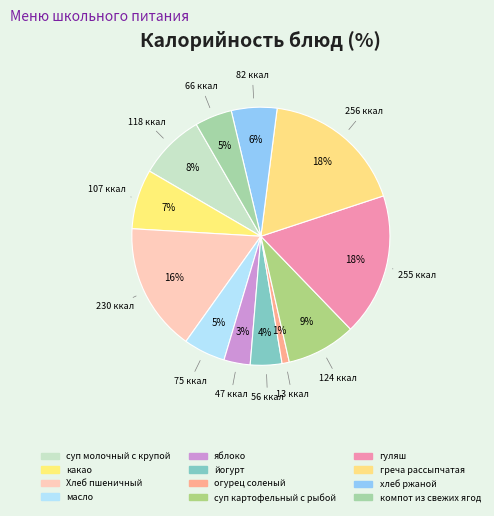

Between масло and какао, which is larger?

какао